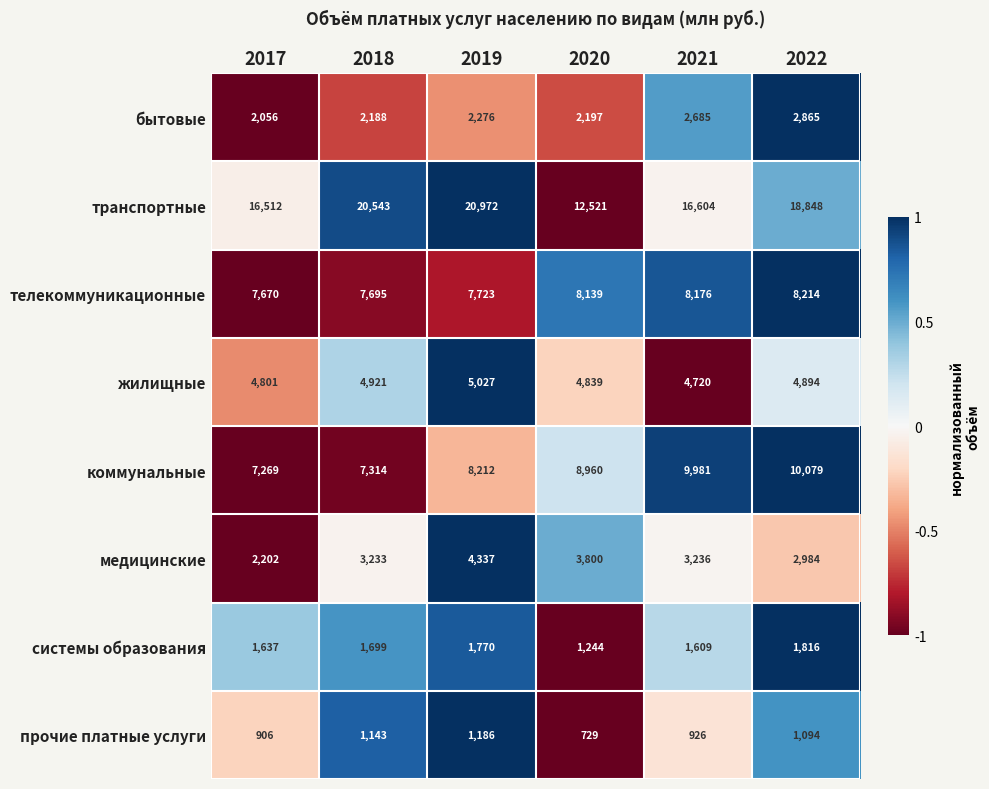

Which label corresponds to the largest value in the chart?

2019